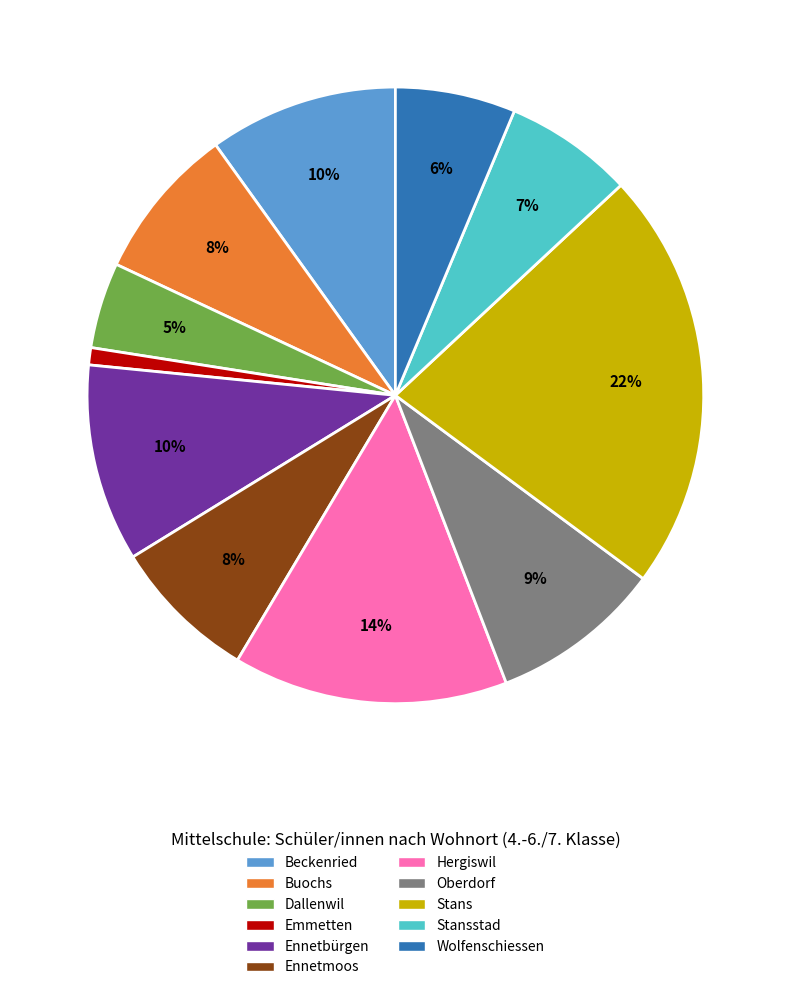

How many segments does this pie chart have?

11